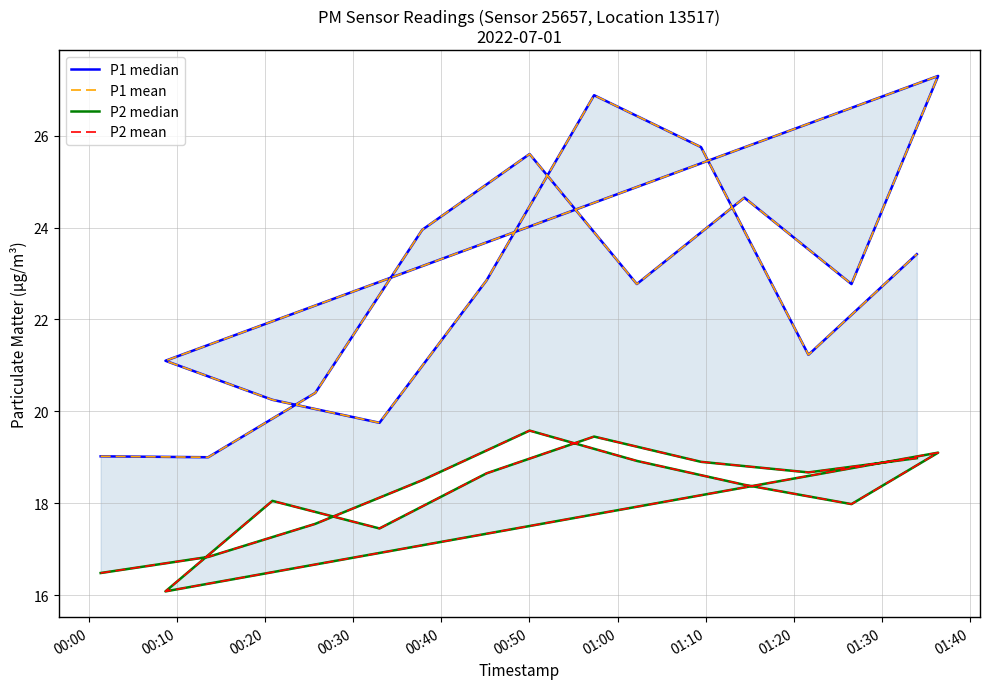

List the series in order of their peak value, lowest first.

P2 median, P2 mean, P1 median, P1 mean